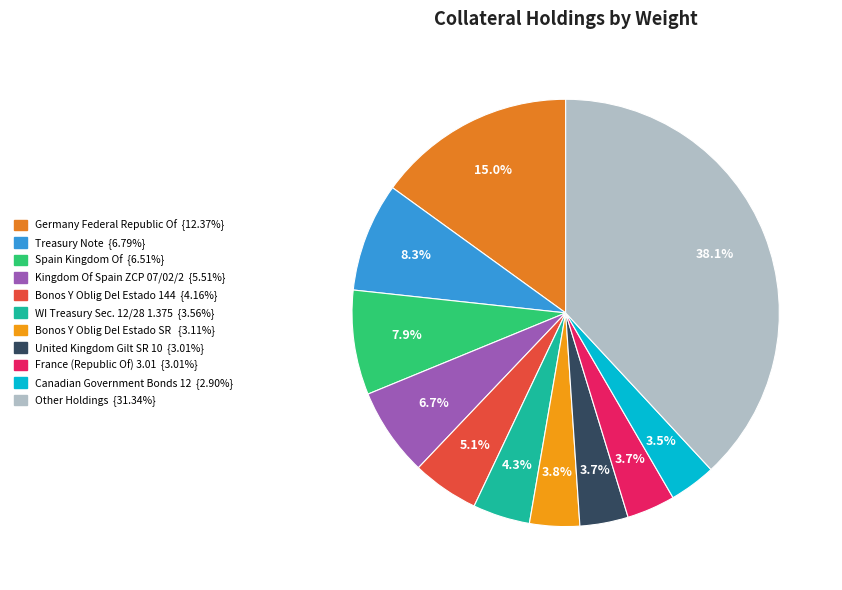

How many slices are in this pie chart?

11